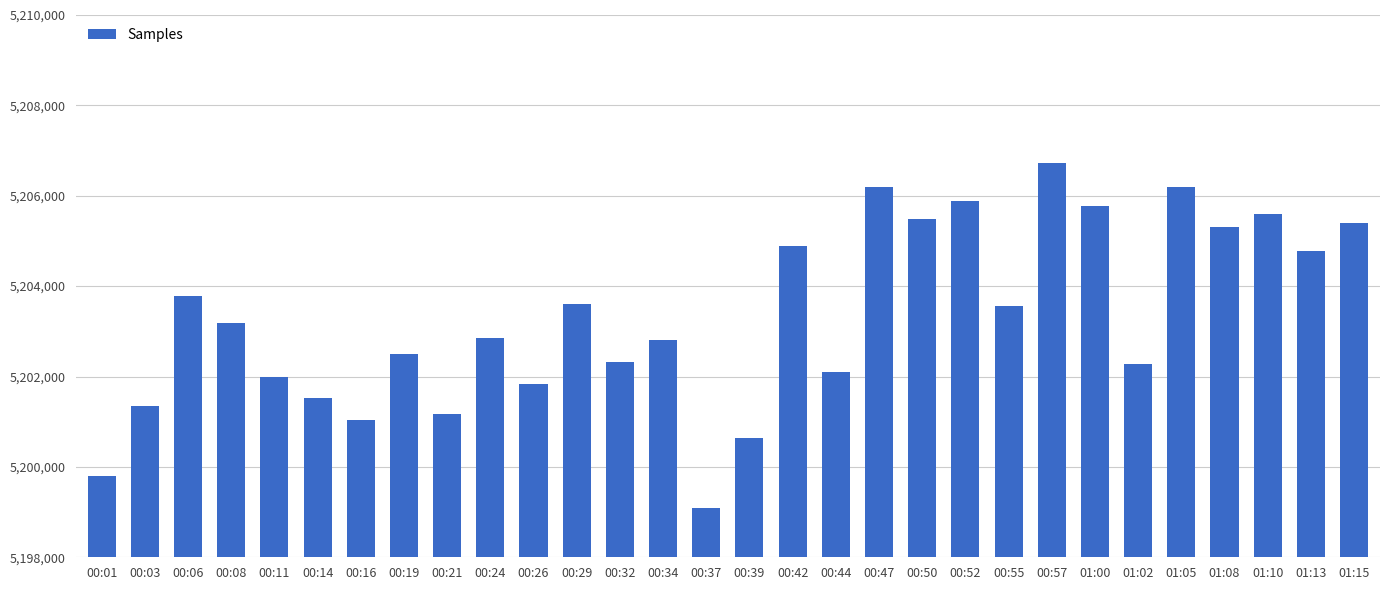

At which category does the chart reach its minimum across all series?

00:37